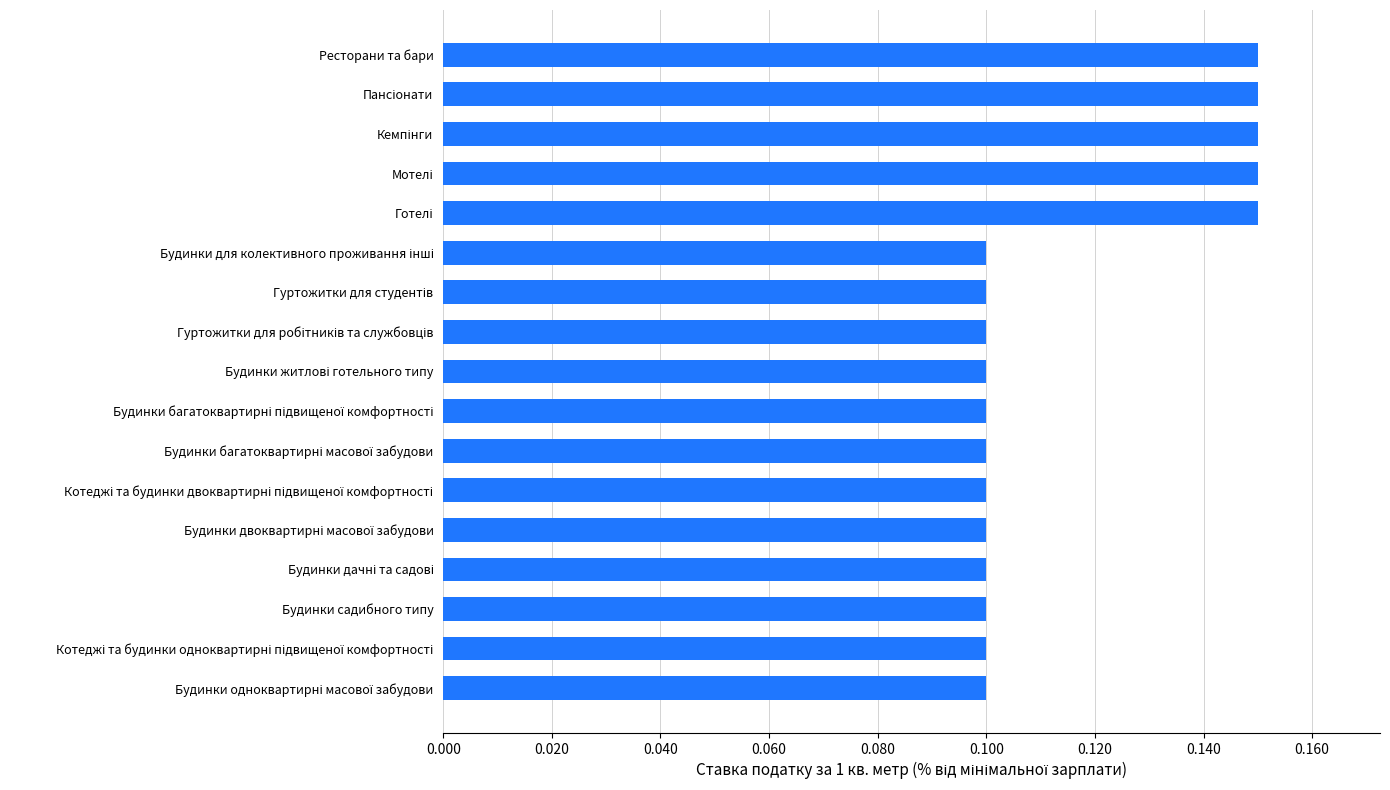

How many values are between 0 and 1?

17